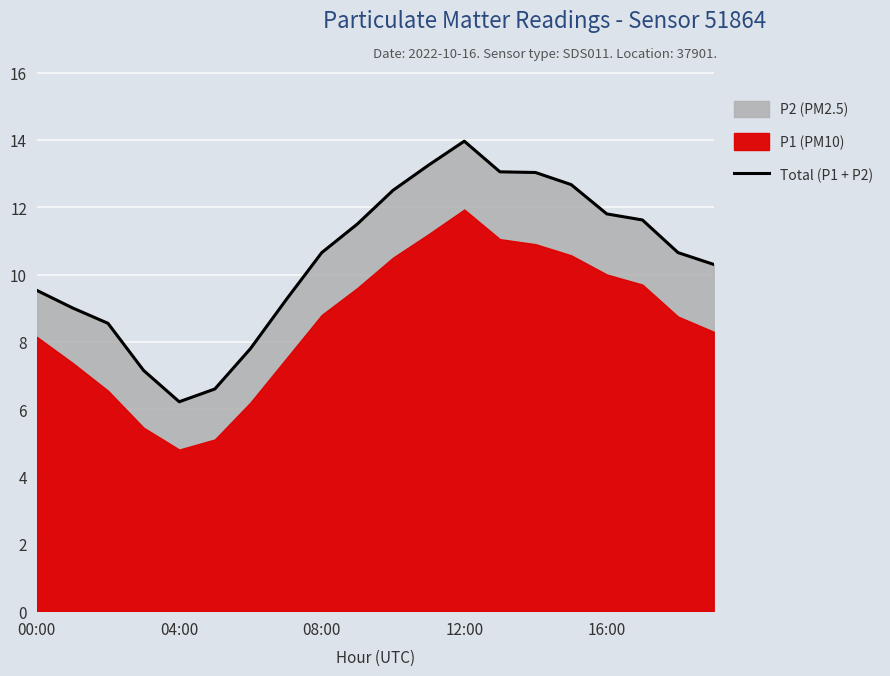

How many interior local valleys (lower than both neighbors) does the data have?

1